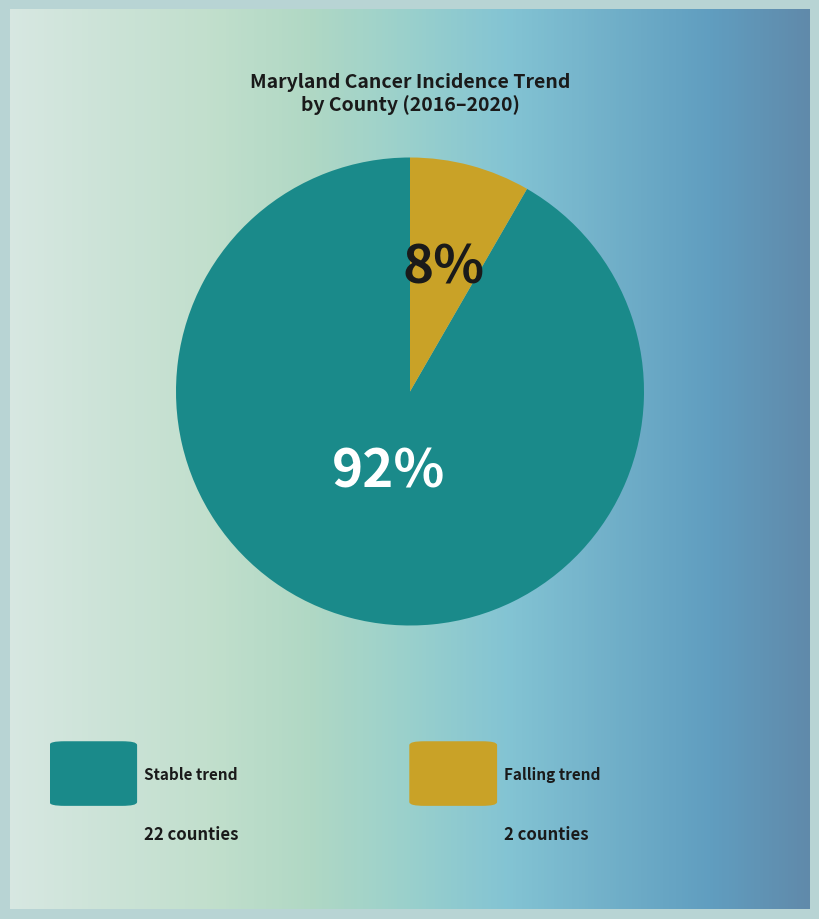

Does falling account for over 50% of the chart?

No